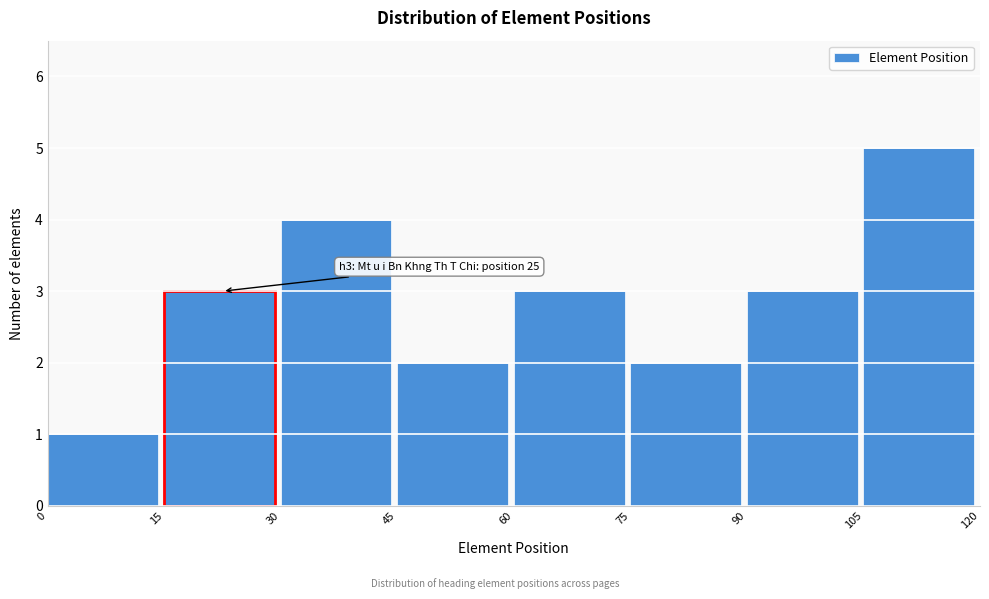

Over which range of the x-axis is the bar tallest?

105 to 120